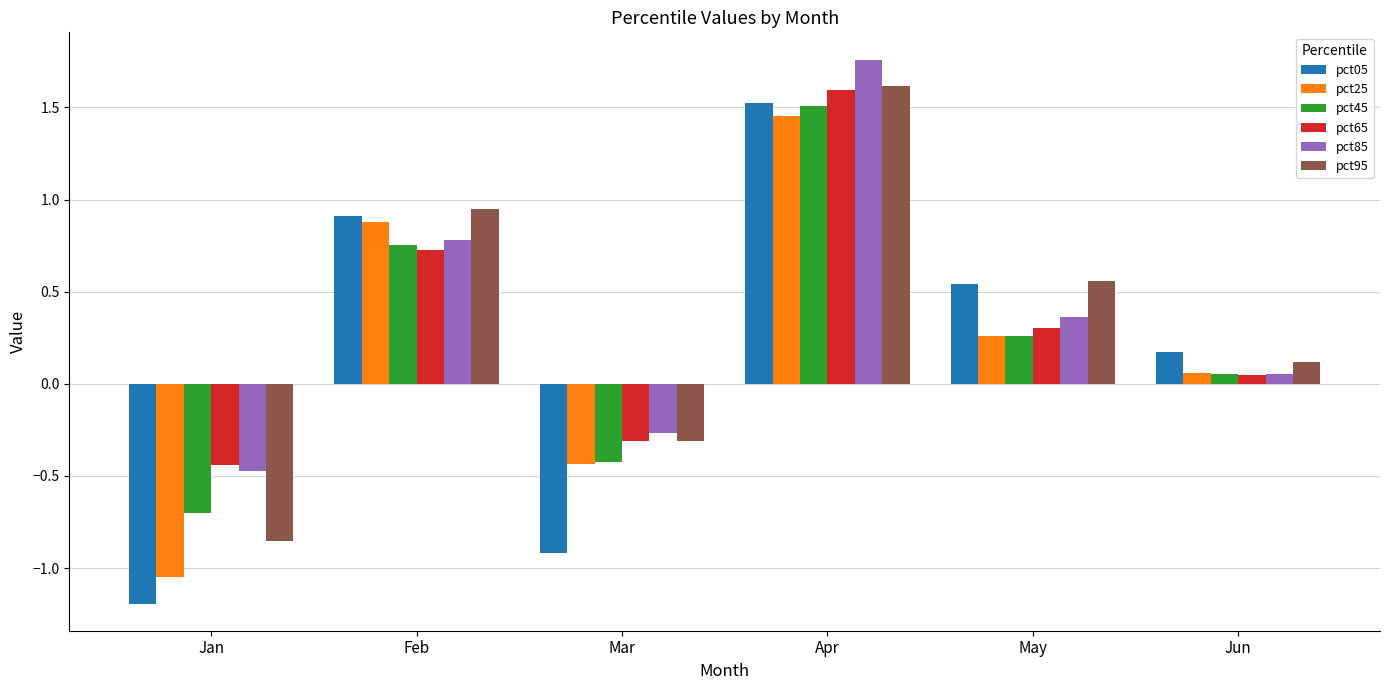

What is the difference between the pct45 values at May and Apr?

1.2